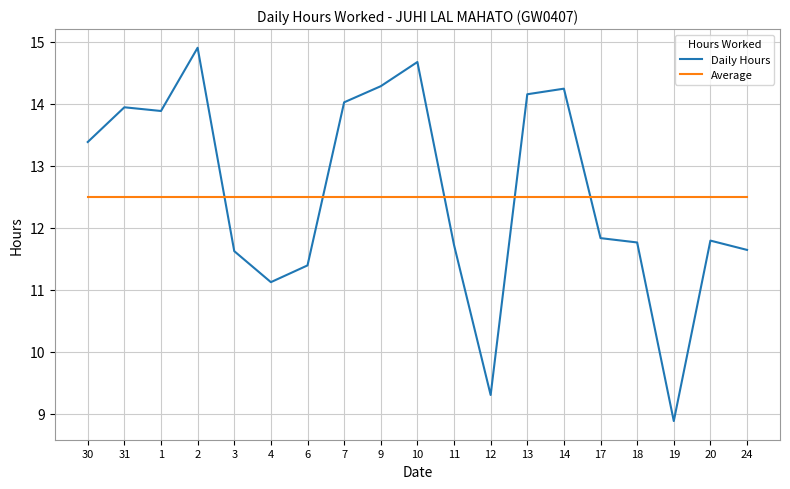

At which category is the sum across all series the highest?

2